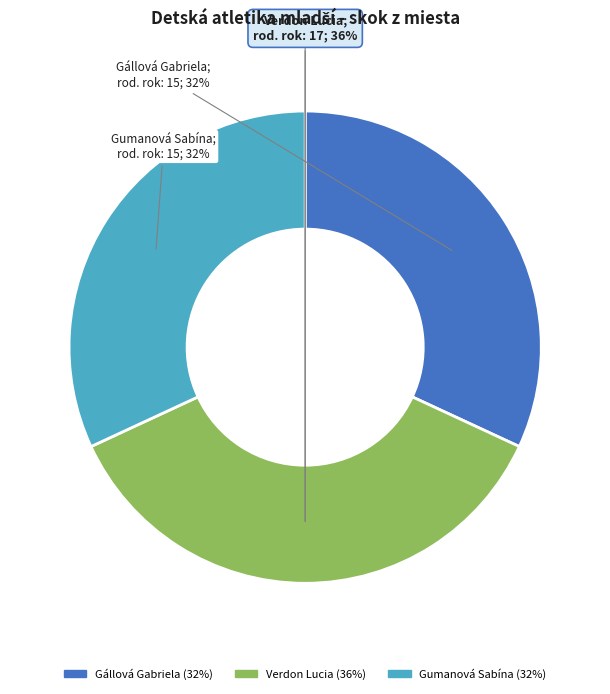

What is the largest slice in the pie chart?

Verdon Lucia